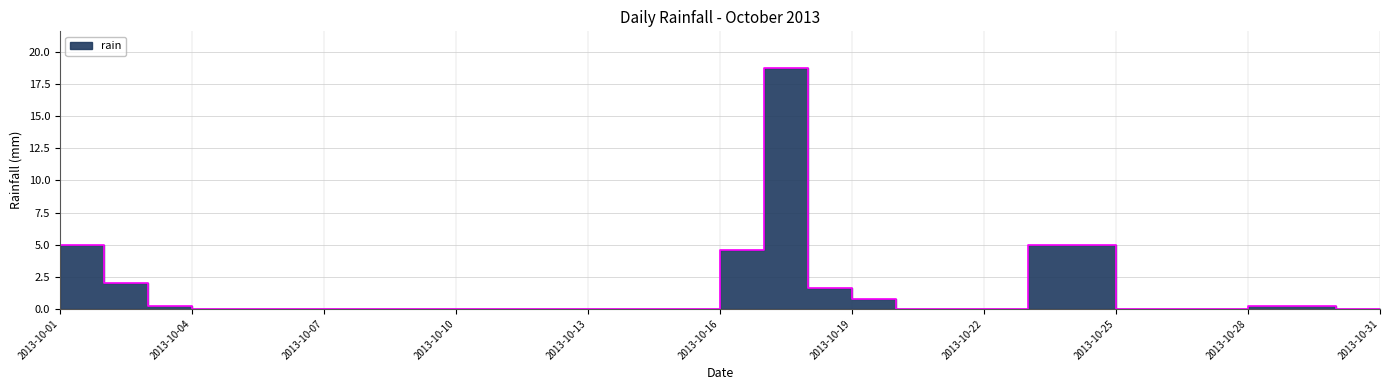

The value at 2013-10-04 is 0.0. True or false?

True